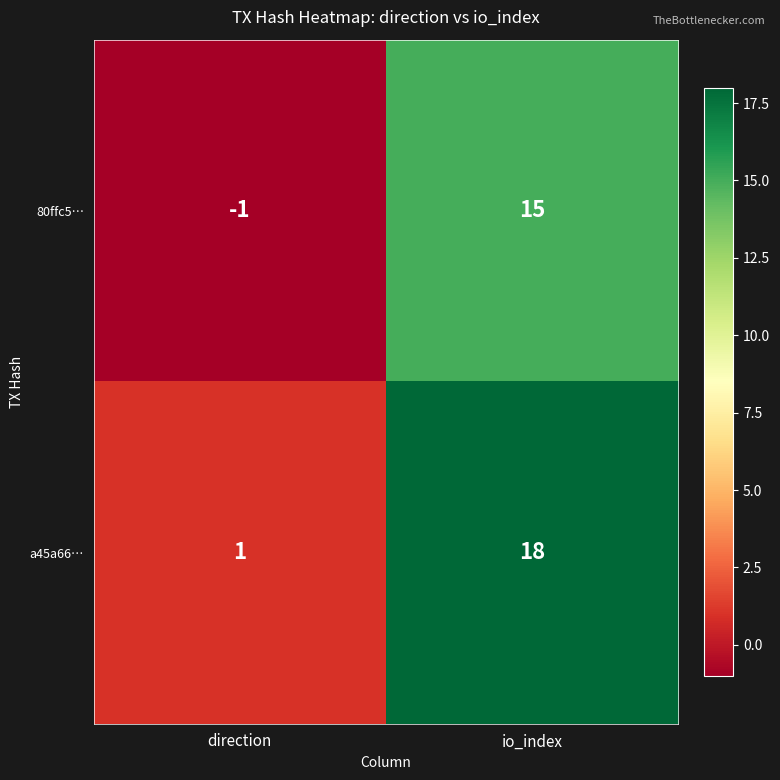

The value of 80ffc5… at io_index is 15. True or false?

True